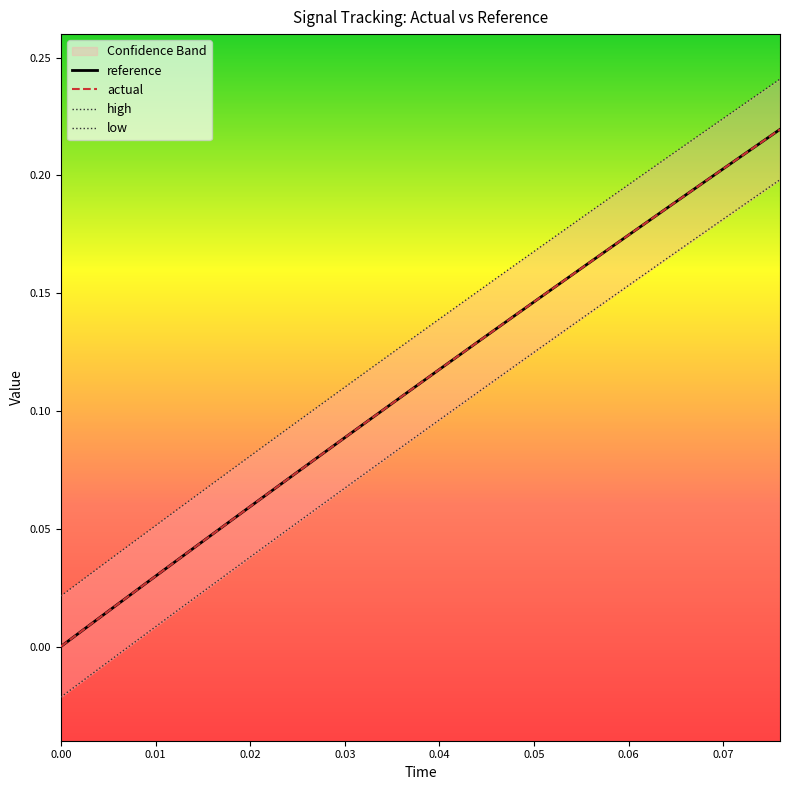

True or false: low and high cross at least once.

False